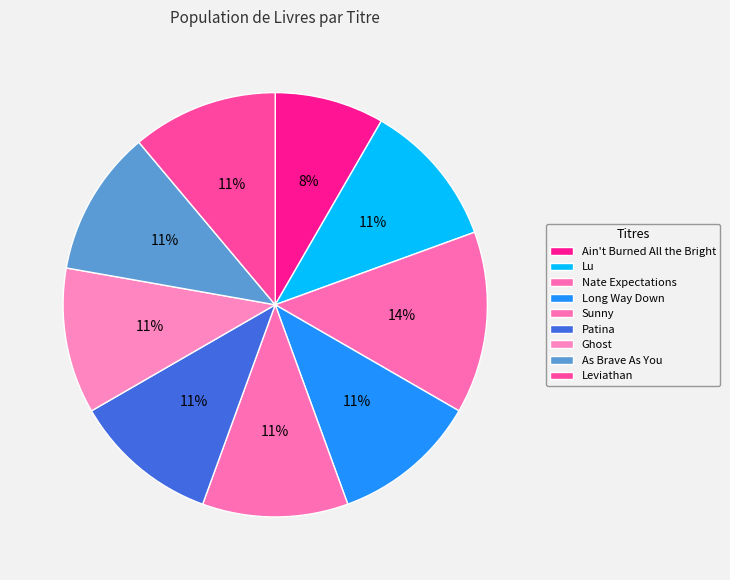

Approximately how many times larger is the value at Lu compared to Patina?

1.0